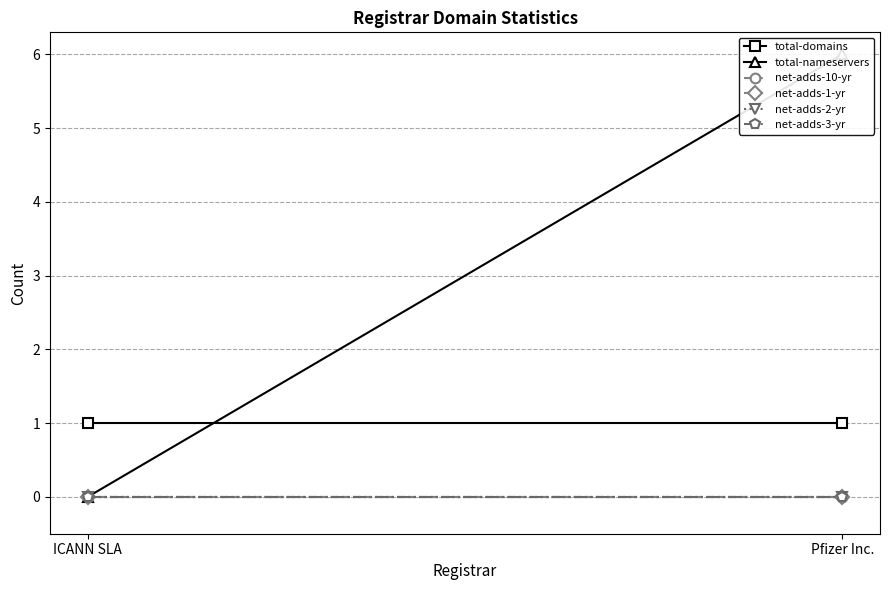

Between ICANN SLA and Pfizer Inc., which series saw the biggest shift?

total-nameservers